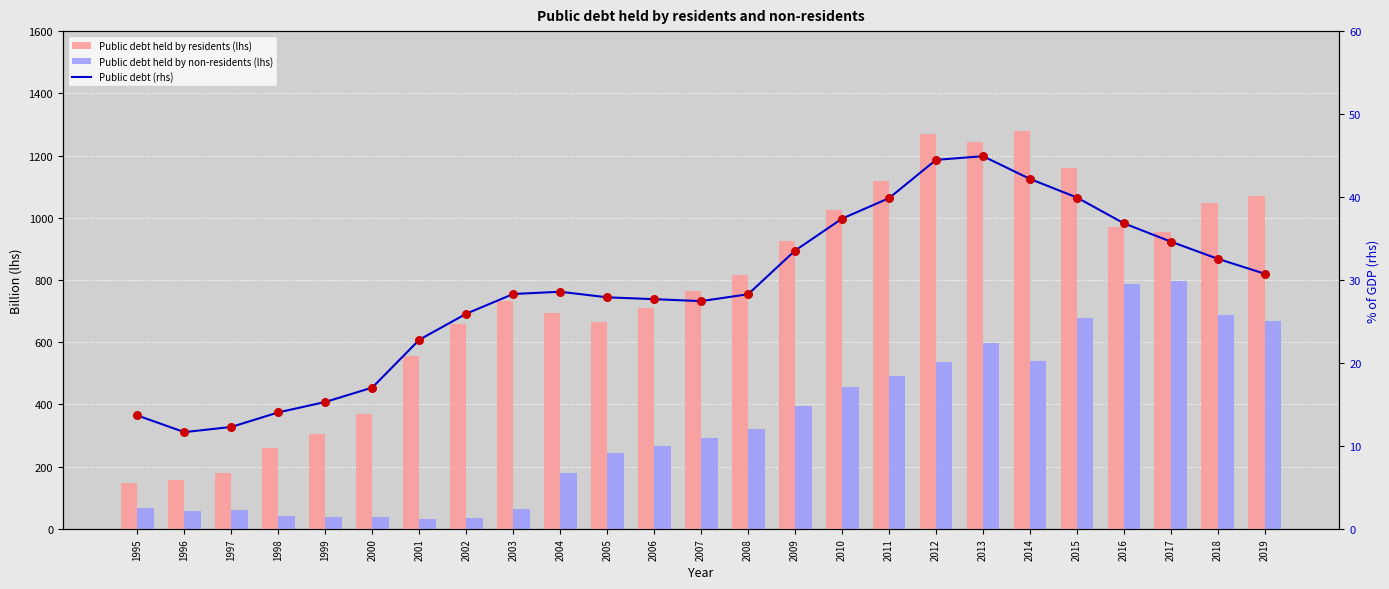

Is the value of Public debt held by non-residents (lhs) at 2001 greater than the value of Public debt (rhs) at 2007?

Yes